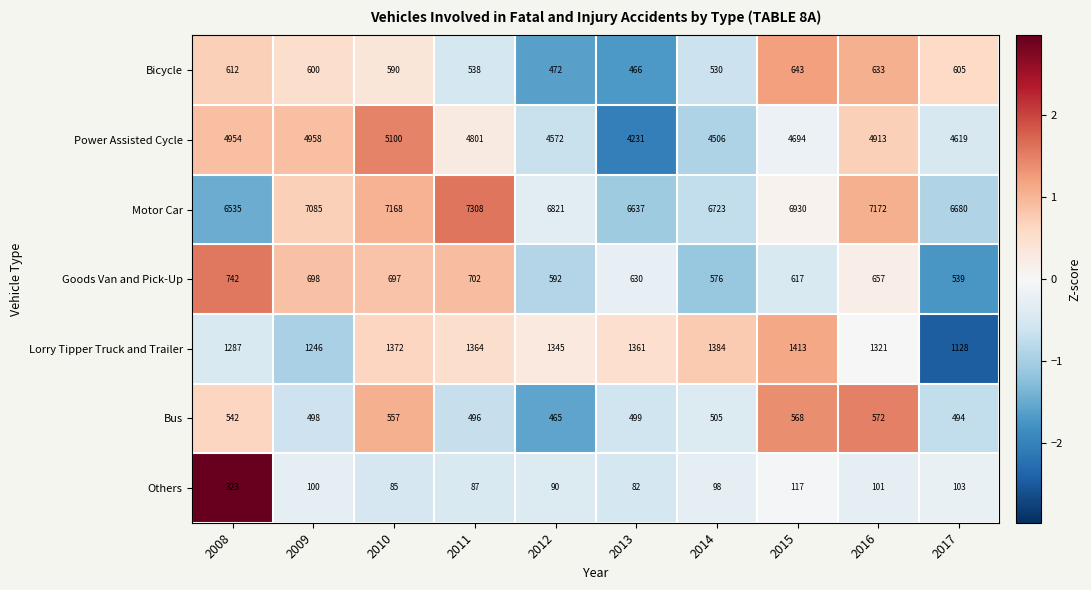

How many data points does each series have?

10